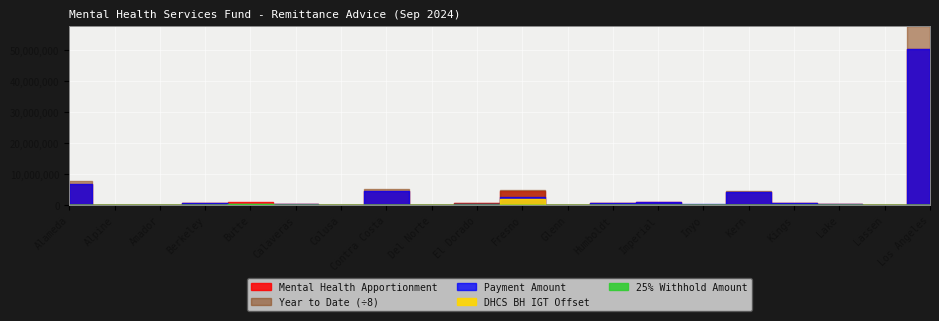

Rank the series by their maximum value, from highest to lowest.

Year to Date, Mental Health Apportionment, Payment Amount, DHCS BH IGT Offset, 25% Withhold Amount